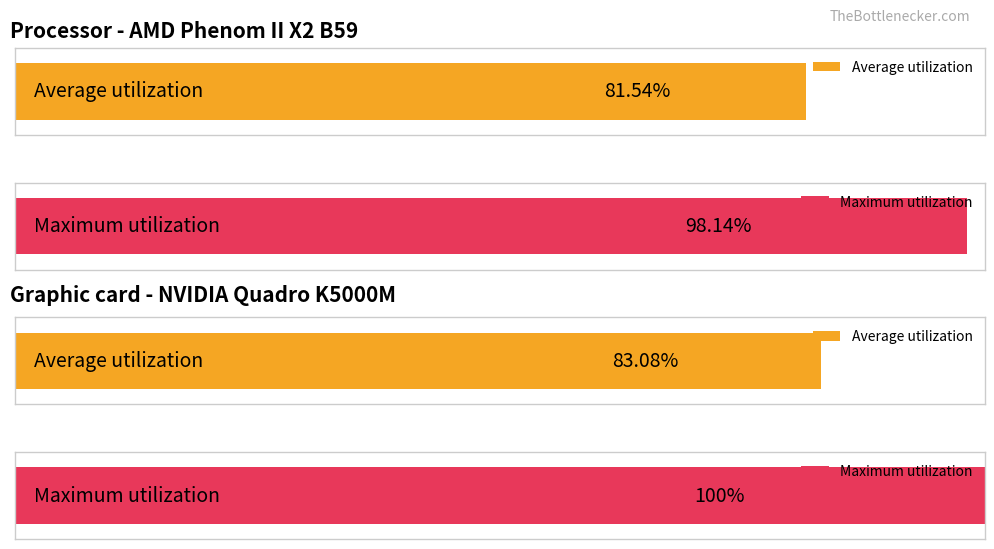

Does the chart contain any negative values?

No